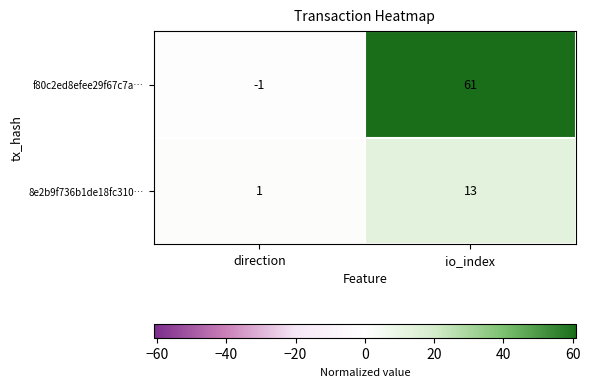

Between direction and io_index, which series saw the biggest shift?

f80c2ed8efee29f67c7a…